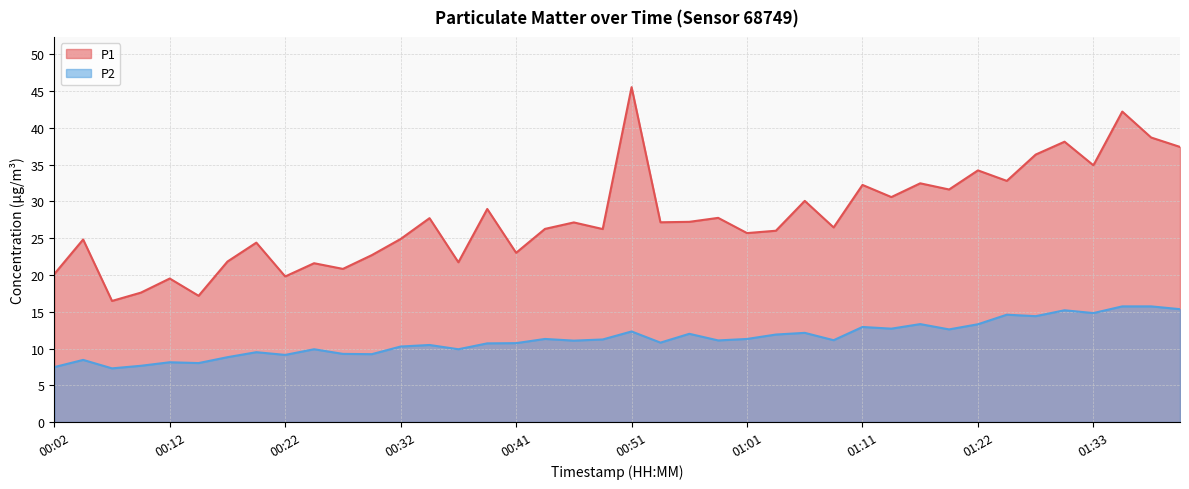

What is the average value of the P2 series?

11.3